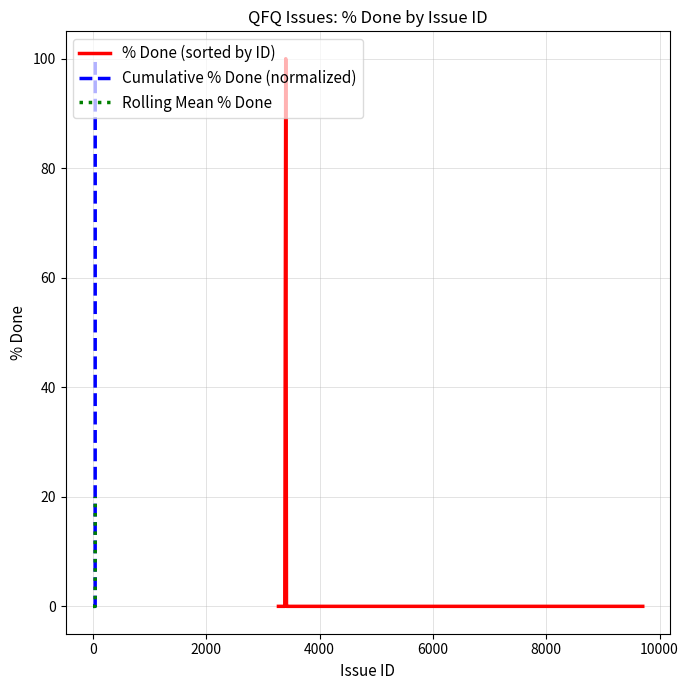

Is the value of Rolling Mean % Done at 25 greater than the value of Cumulative % Done (normalized) at −2000?

No